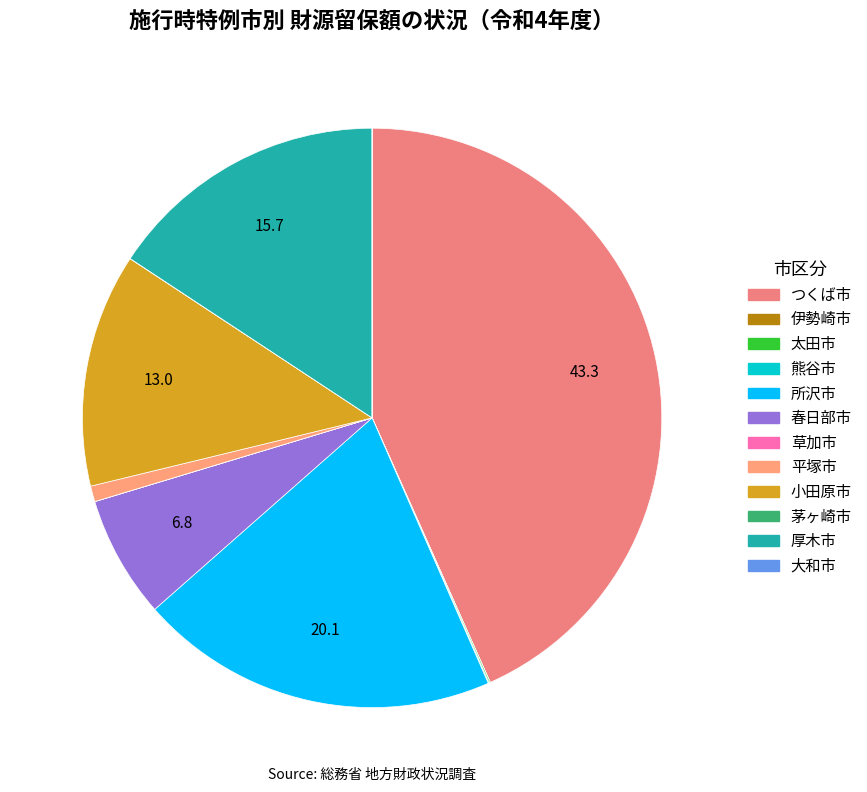

How many segments does this pie chart have?

12